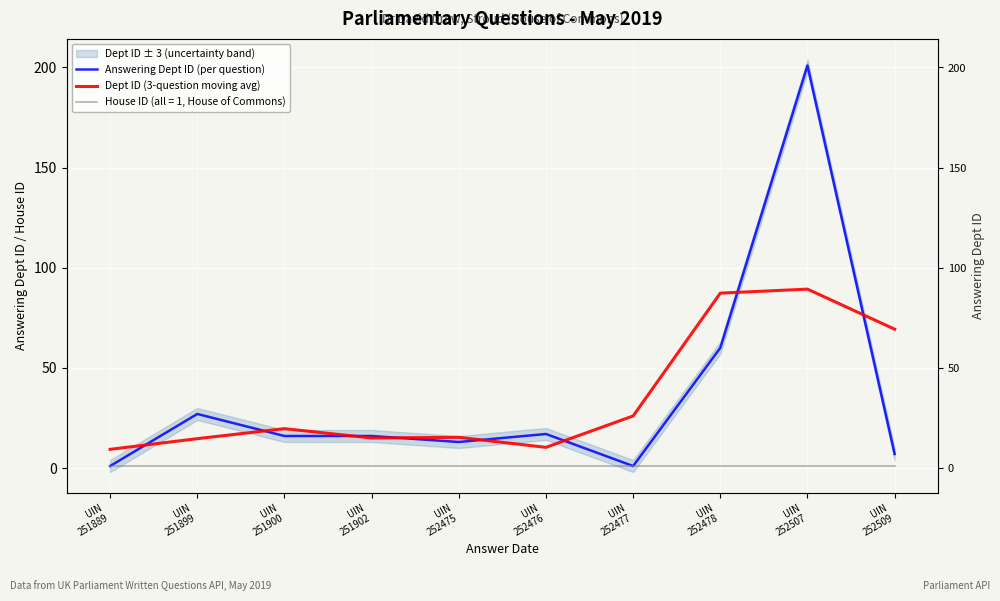

Reading right to left, what are all the values shown in this chart?

Answering Dept ID (per question): UIN
252509=7.0	UIN
252507=201.0	UIN
252478=60.0	UIN
252477=1.0	UIN
252476=17.0	UIN
252475=13.0	UIN
251902=16.0	UIN
251900=16.0	UIN
251899=27.0	UIN
251889=1.0
Dept ID (3-question moving avg): UIN
252509=69.3	UIN
252507=89.3	UIN
252478=87.3	UIN
252477=26.0	UIN
252476=10.3	UIN
252475=15.3	UIN
251902=15.0	UIN
251900=19.7	UIN
251899=14.7	UIN
251889=9.3